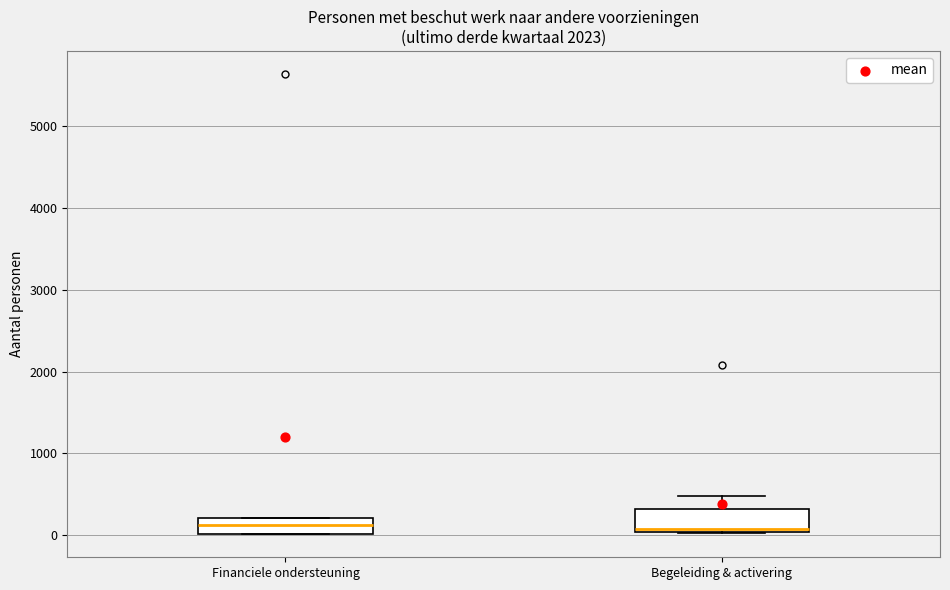

Where is the lower edge of the box for Financiele ondersteuning on the y-axis? The values are not printed on the chart, so give them approximately, as read against the axis.

0